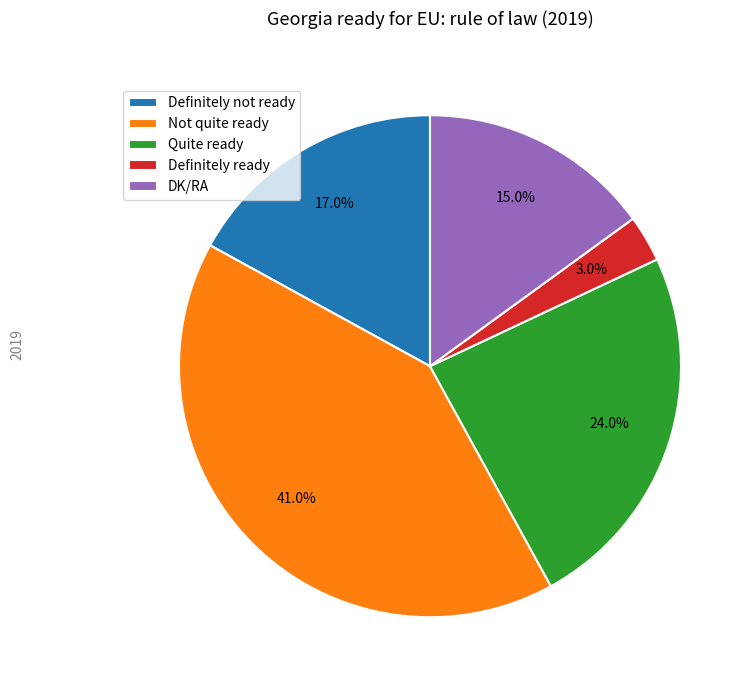

What is the largest slice in the pie chart?

Not quite ready